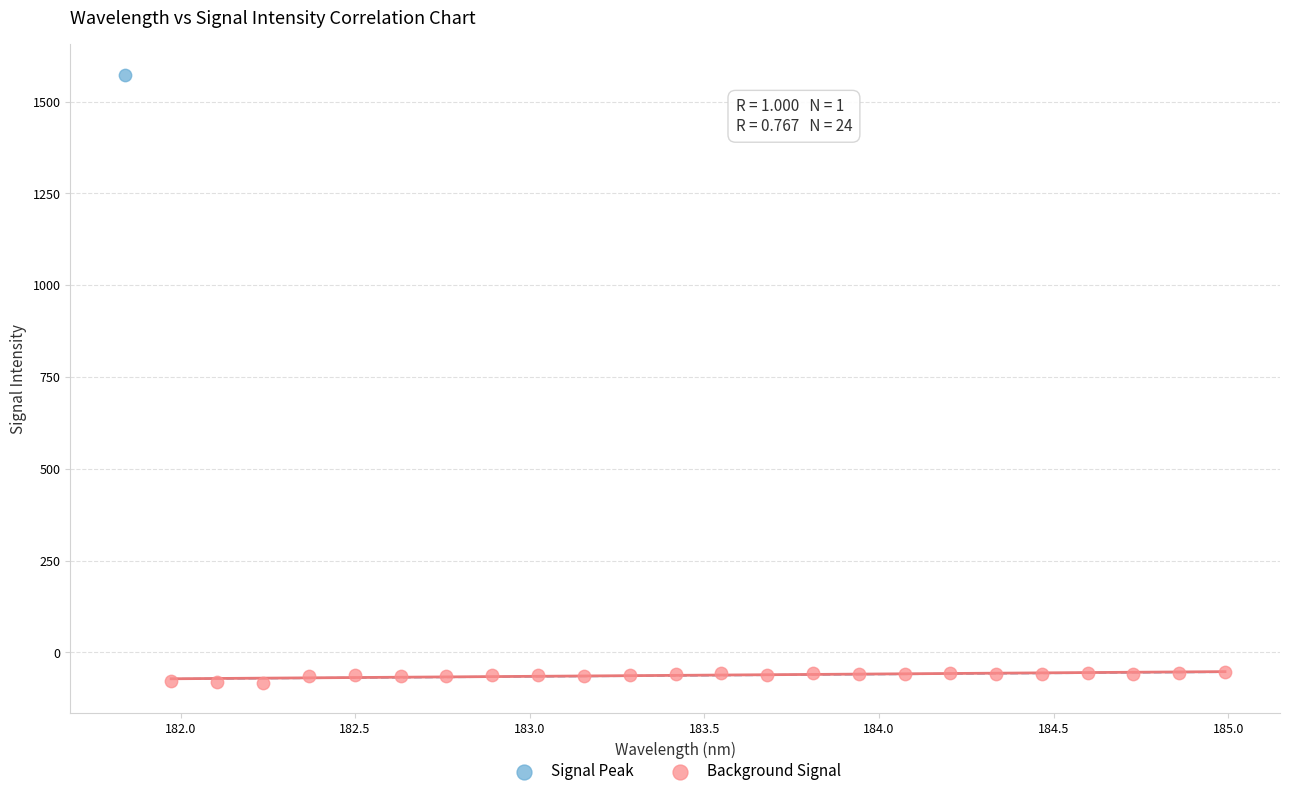

What are all the series names shown in the legend?

Signal Peak, Background Signal